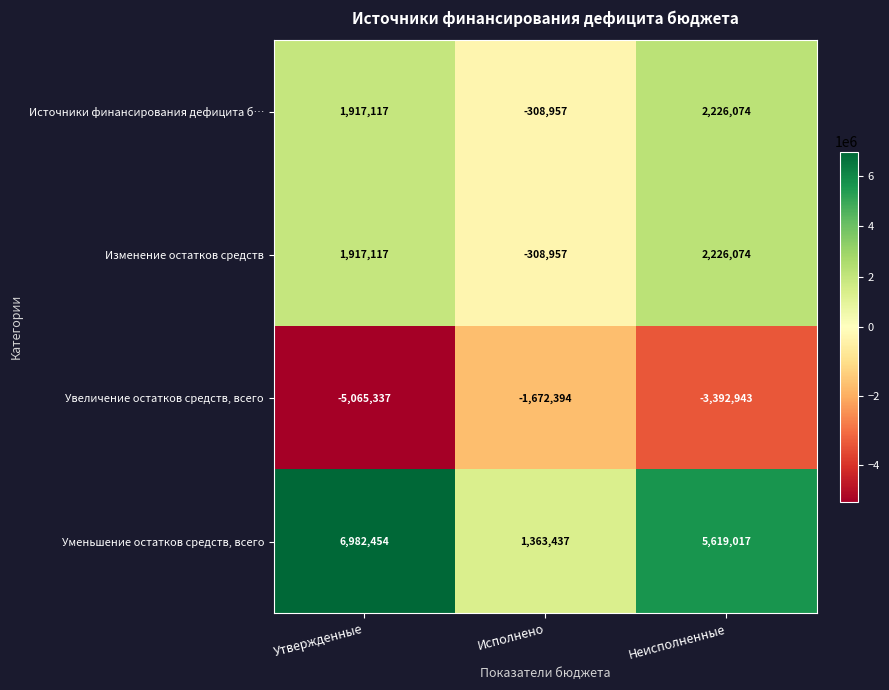

At which label is Изменение остатков средств closest to 958558?

Утвержденные